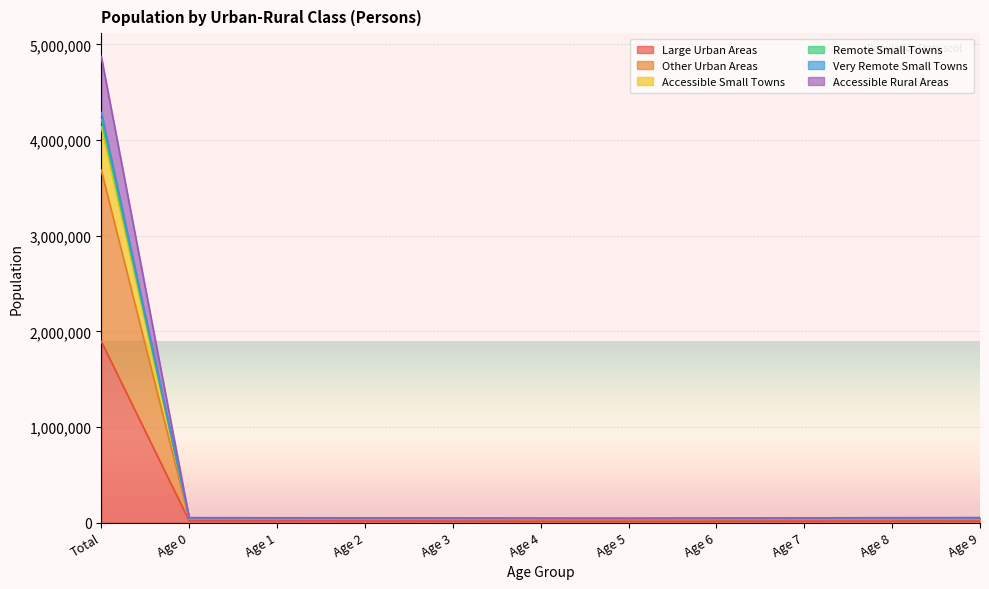

What is the smallest value displayed?

18198